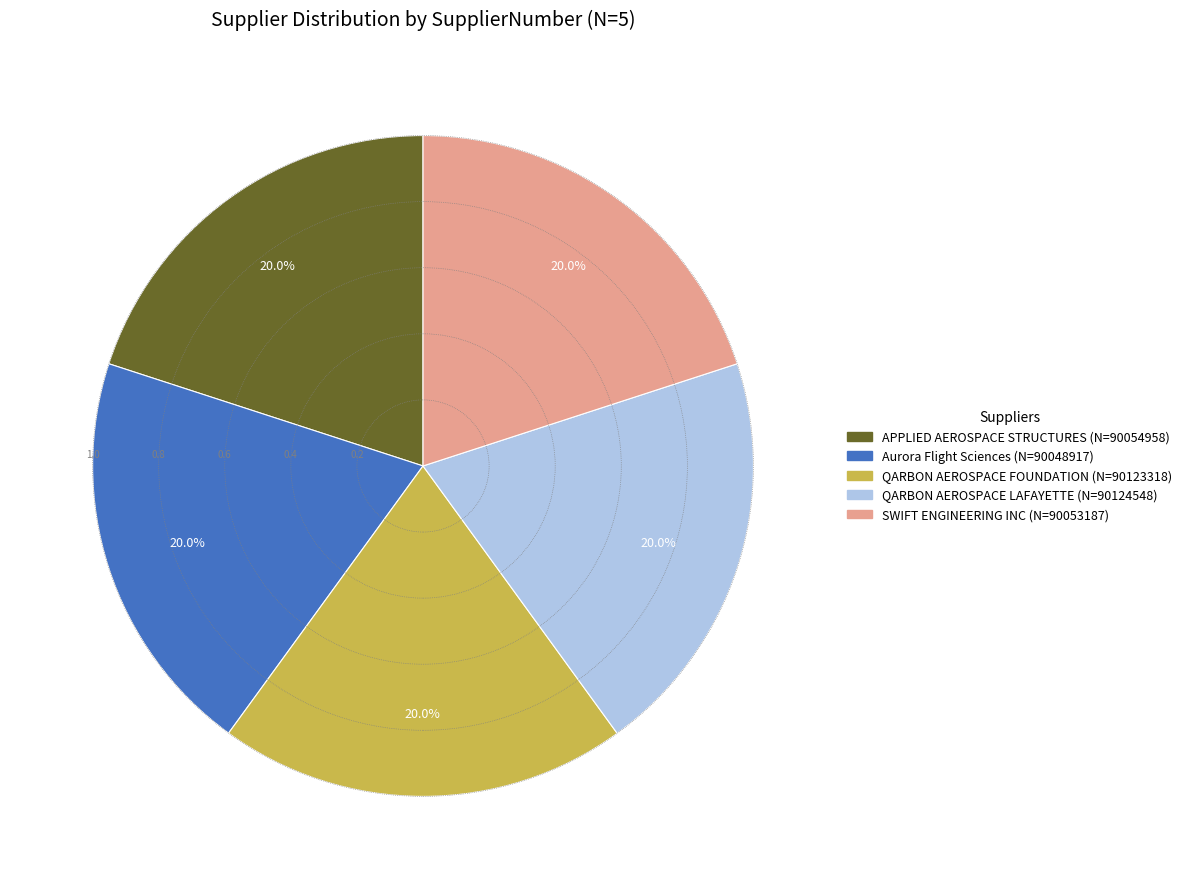

The QARBON AEROSPACE LAFAYETTE slice represents 20% of the pie. True or false?

True